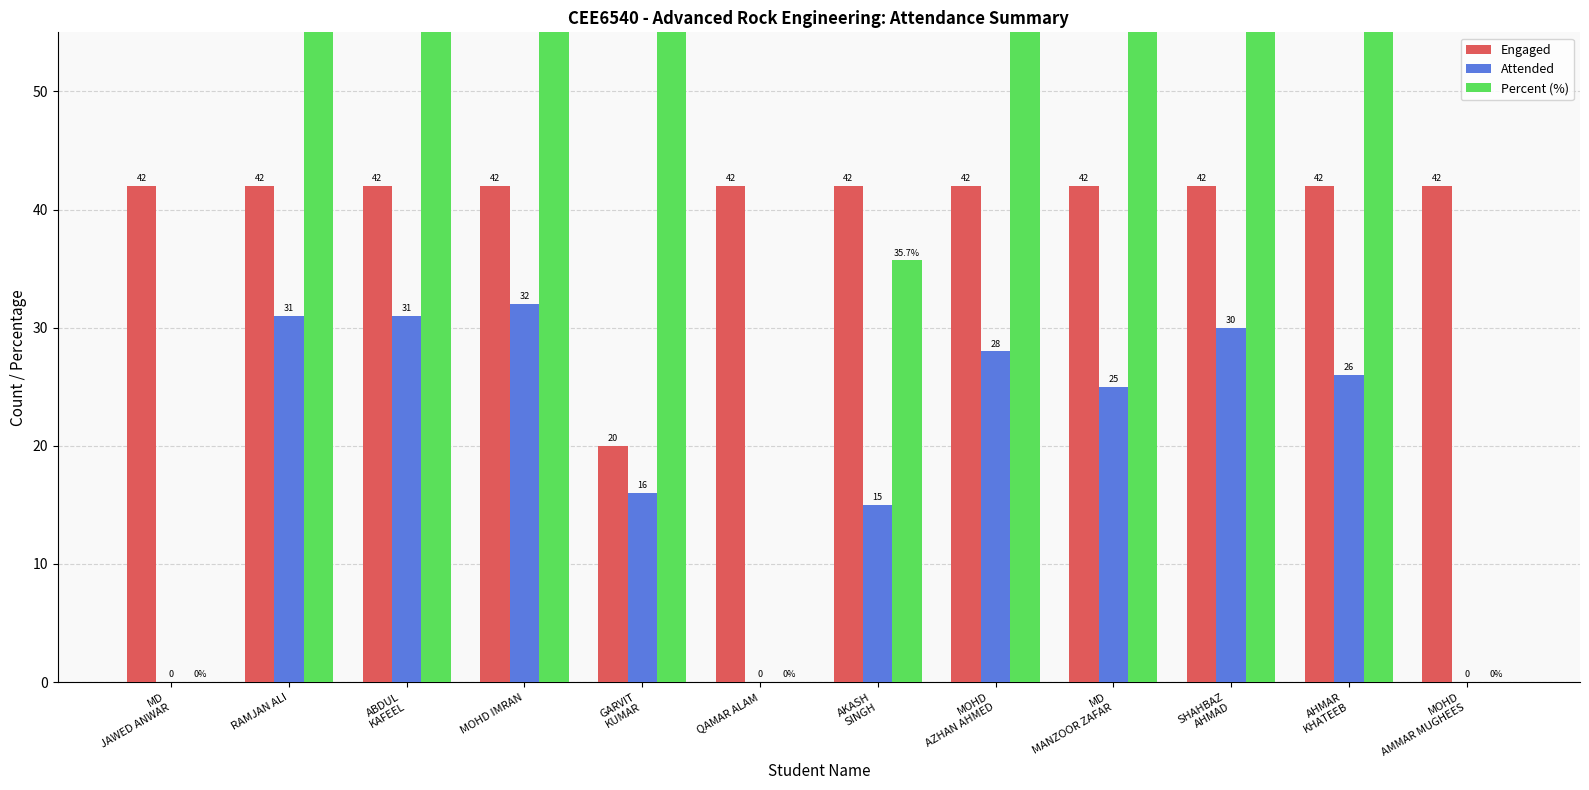

What is the difference between the highest and lowest values at QAMAR ALAM?

42.0